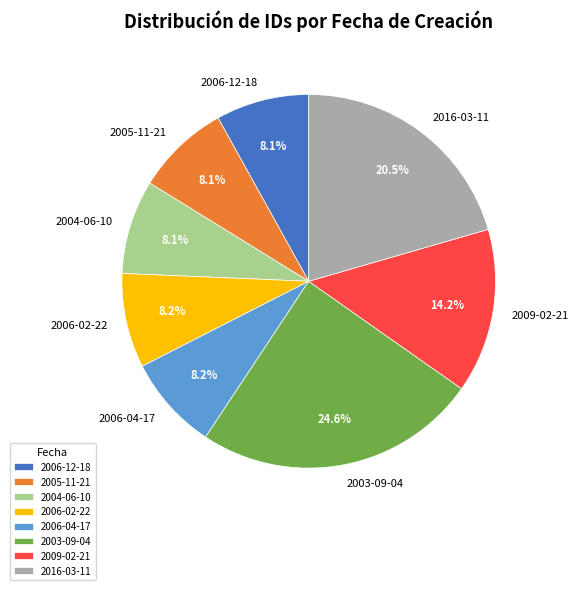

How many slices are in this pie chart?

8